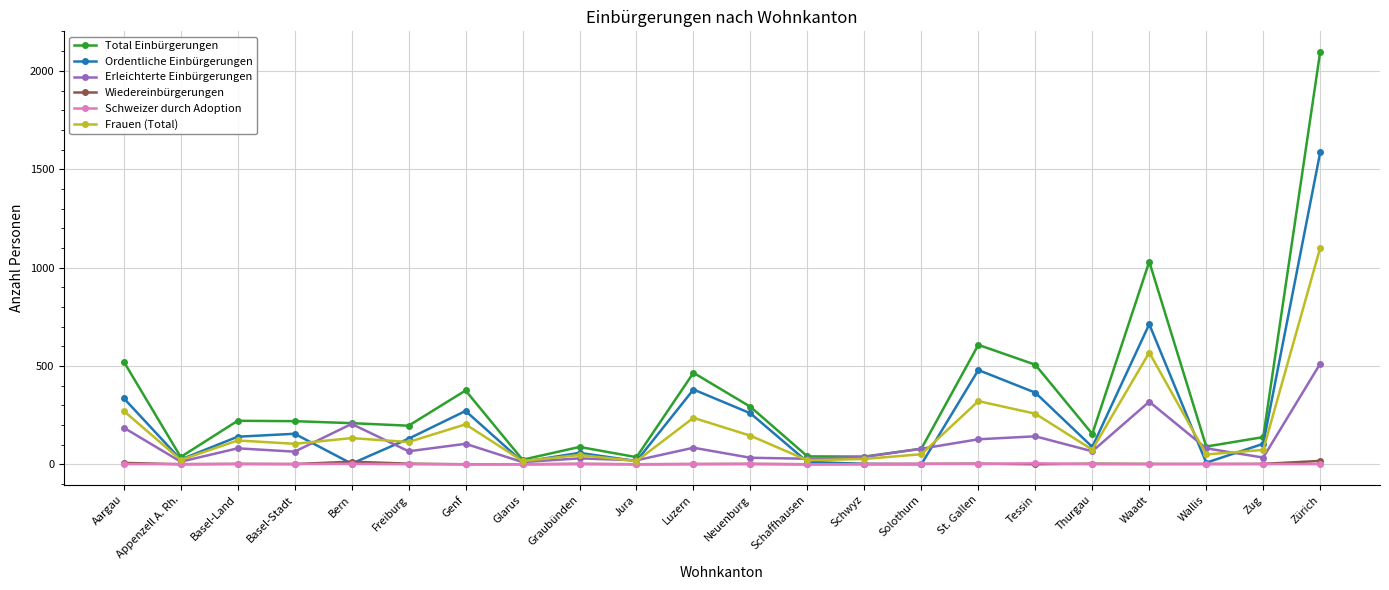

At which label does Frauen (Total) reach its peak?

Zürich